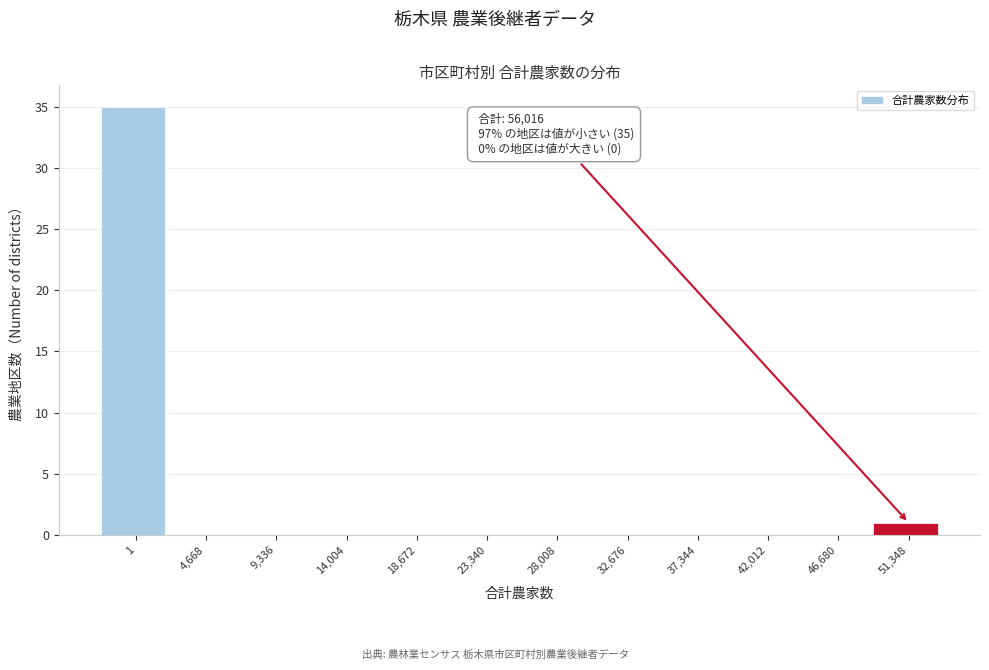

Reading right to left, extract all data points from this chart.

51,348=1	46,680=0	42,012=0	37,344=0	32,676=0	28,008=0	23,340=0	18,672=0	14,004=0	9,336=0	4,668=0	1=35